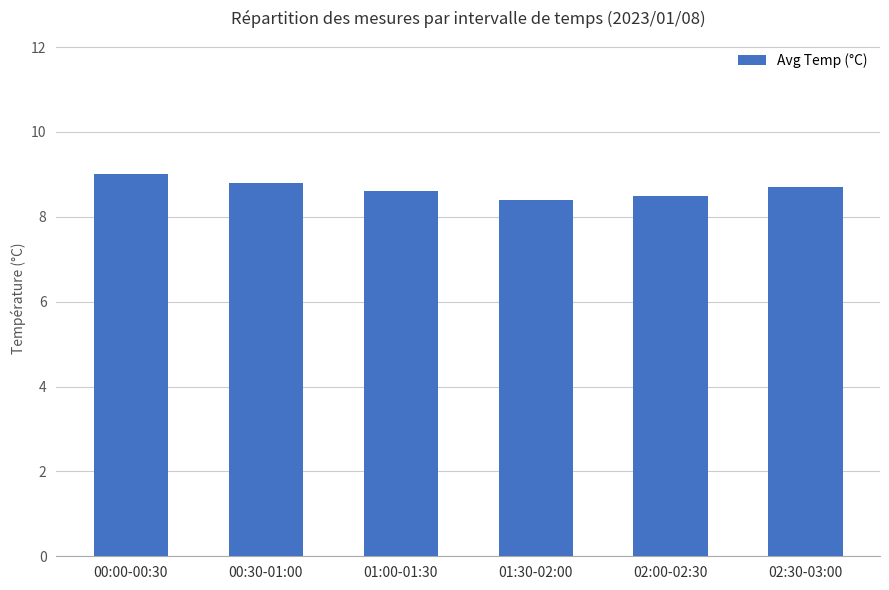

True or false: the data shows 4.5 at 02:00-02:30.

False